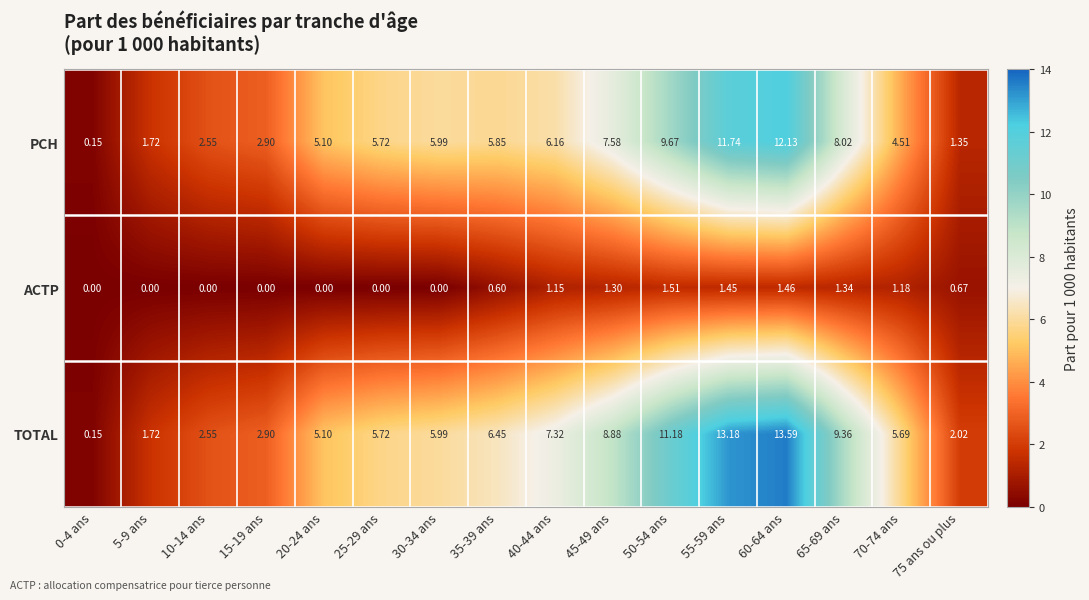

Count the number of data series in this chart.

3